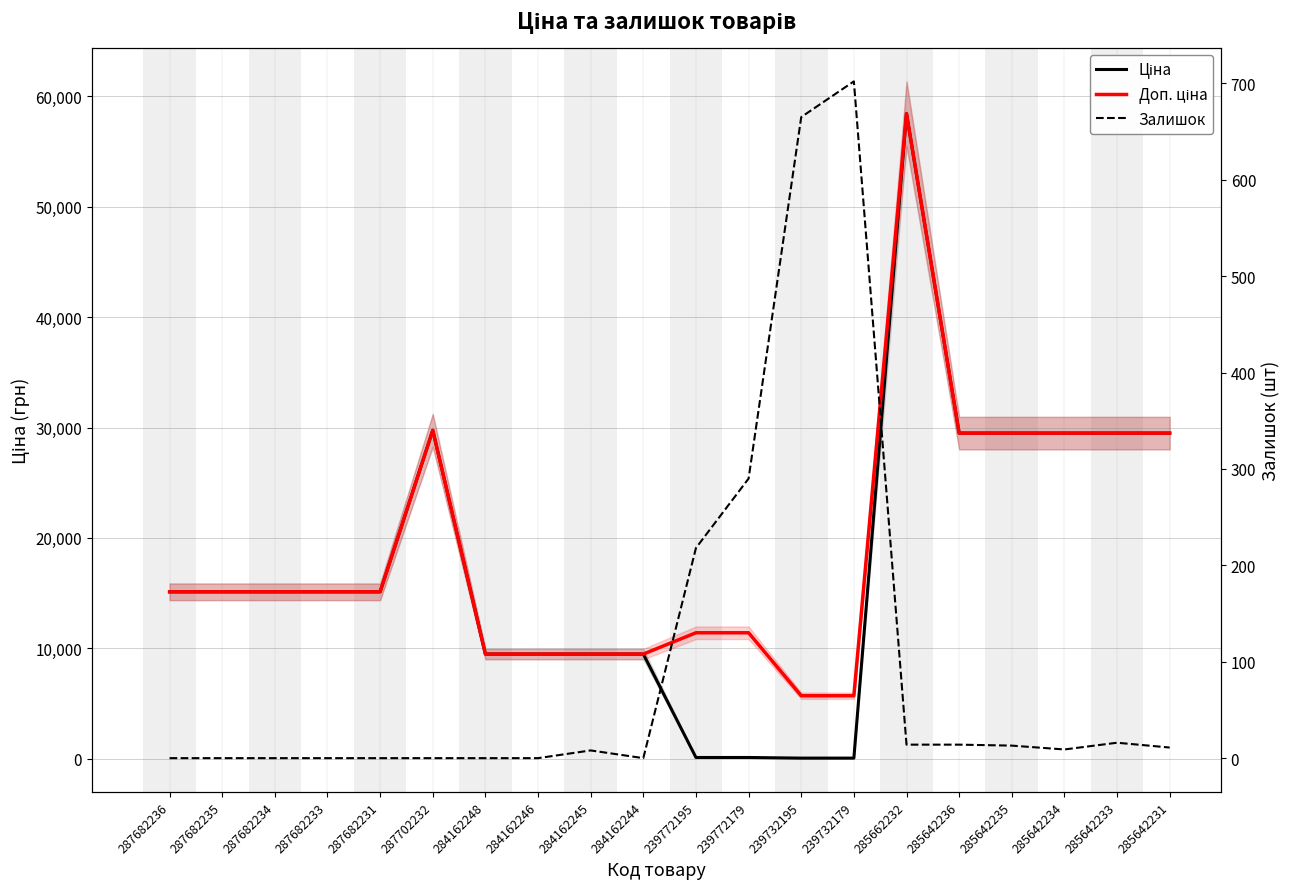

Where is the first local maximum for Ціна?

287702232